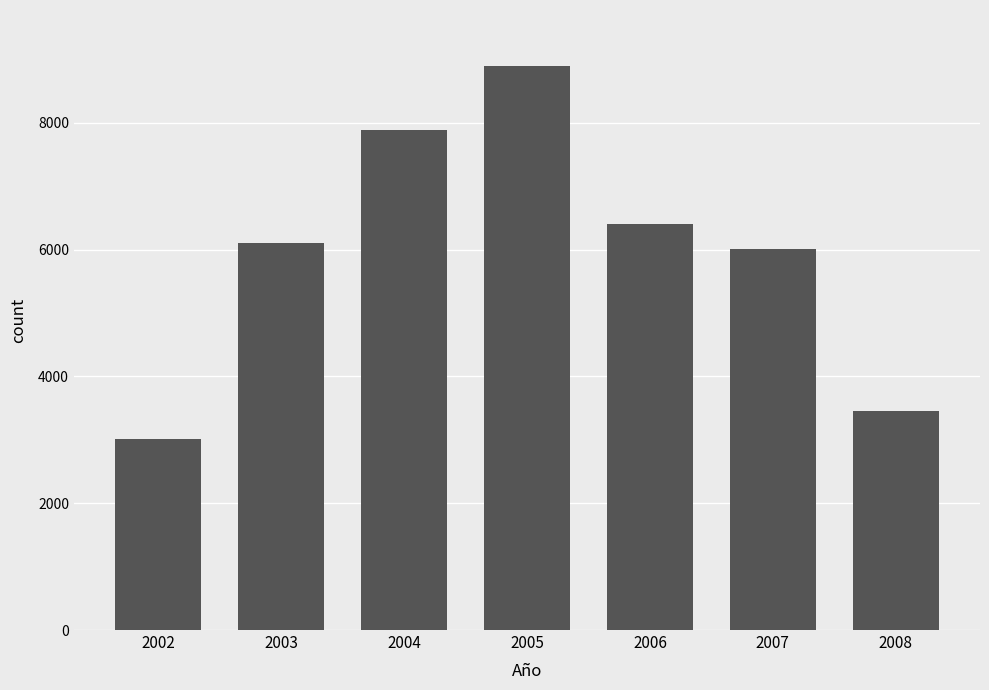

Does the chart contain stacked bars?

No